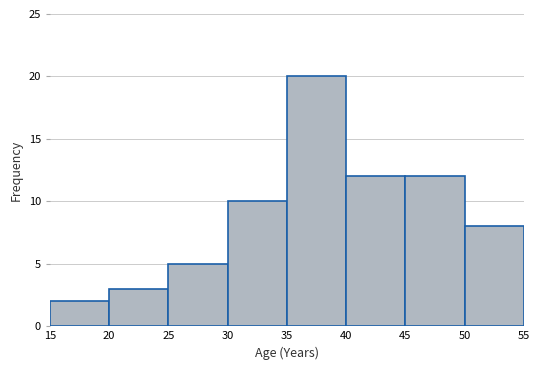

Reading left to right, transcribe this chart: for each bar, give the range it covers on the x-axis and its height. The values are not printed on the chart, so give them approximately, as read against the axis.

15 to 20: 2
20 to 25: 3
25 to 30: 5
30 to 35: 10
35 to 40: 20
40 to 45: 12
45 to 50: 12
50 to 55: 8